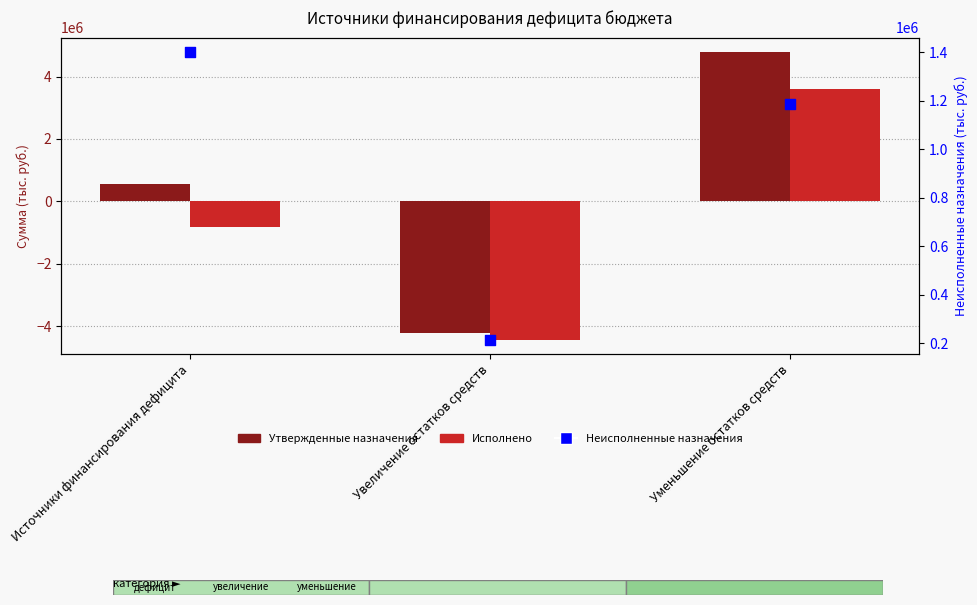

Which series has the largest total across all categories?

Неисполненные назначения